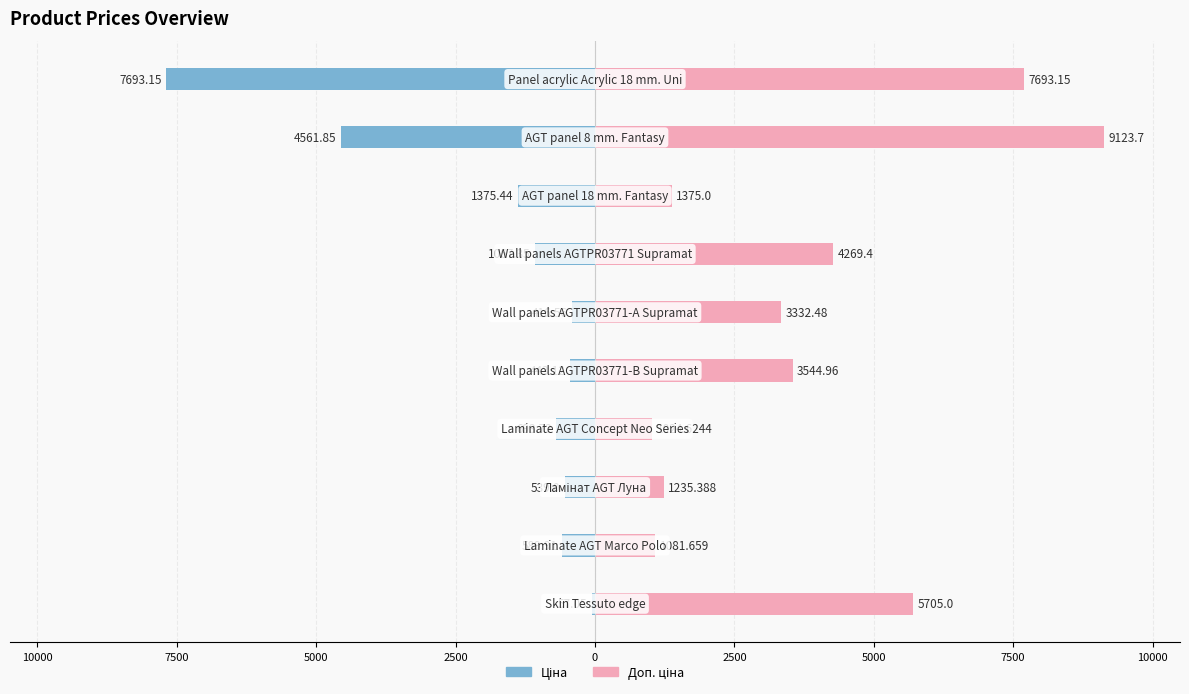

Is the value of Доп. ціна at 2500 greater than the value of Ціна at 5000?

Yes